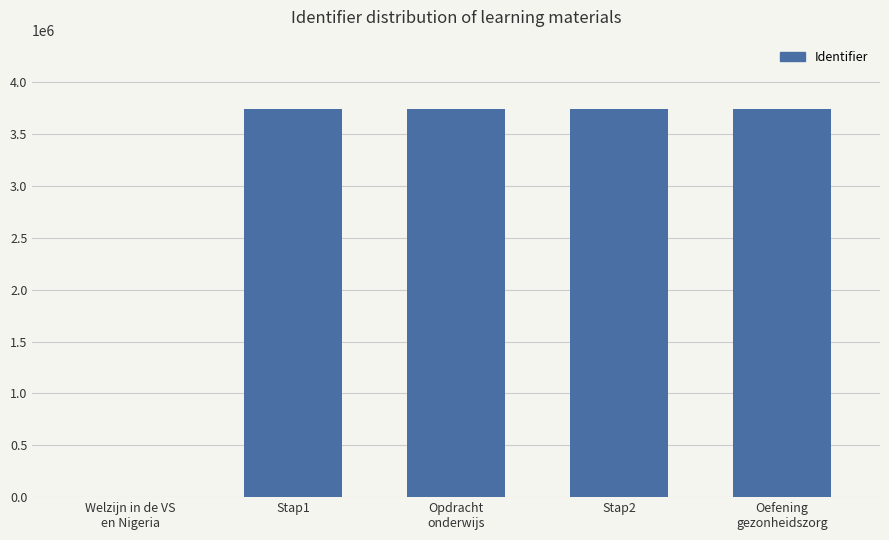

What is the sum of the values at Stap2 and Welzijn in de VS
en Nigeria?

3736585